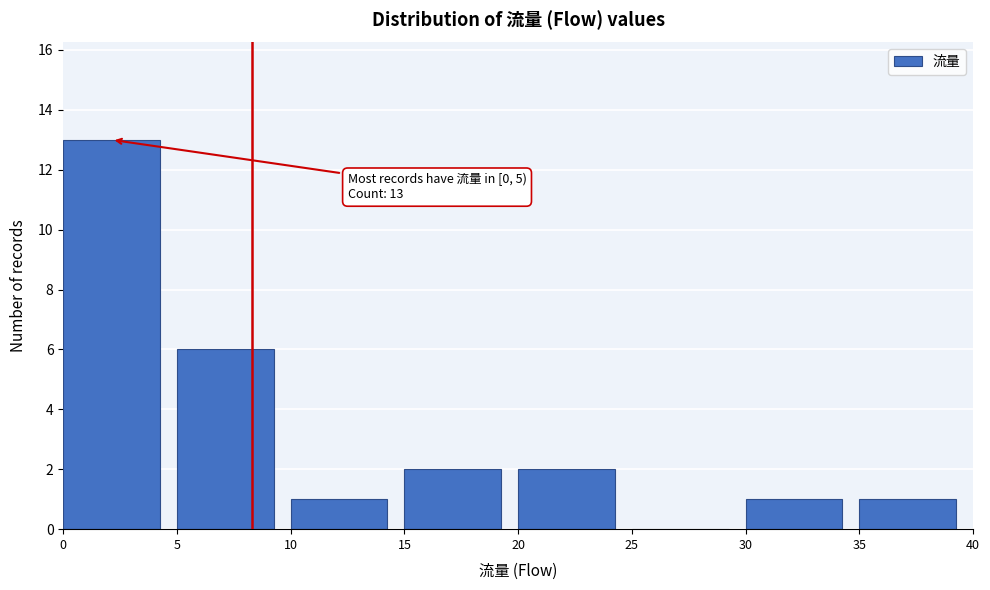

Over which range of the x-axis is the bar tallest?

0 to 5